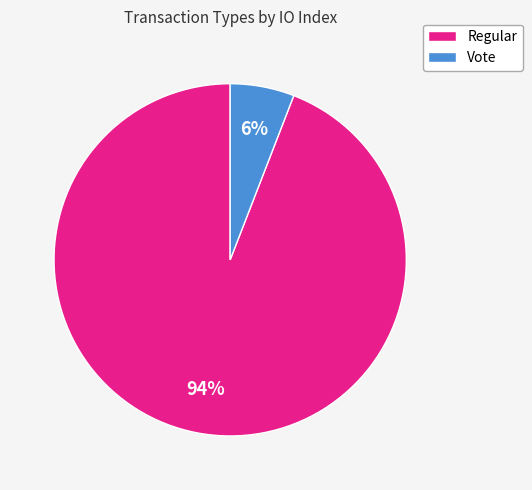

Combined, do Regular and Vote account for over 50%?

Yes